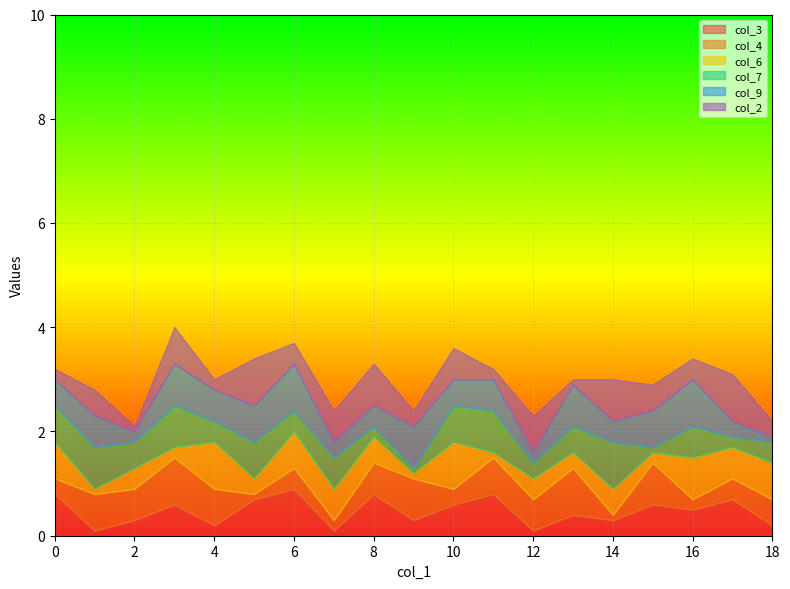

What is the highest value of the col_3 series?

0.9